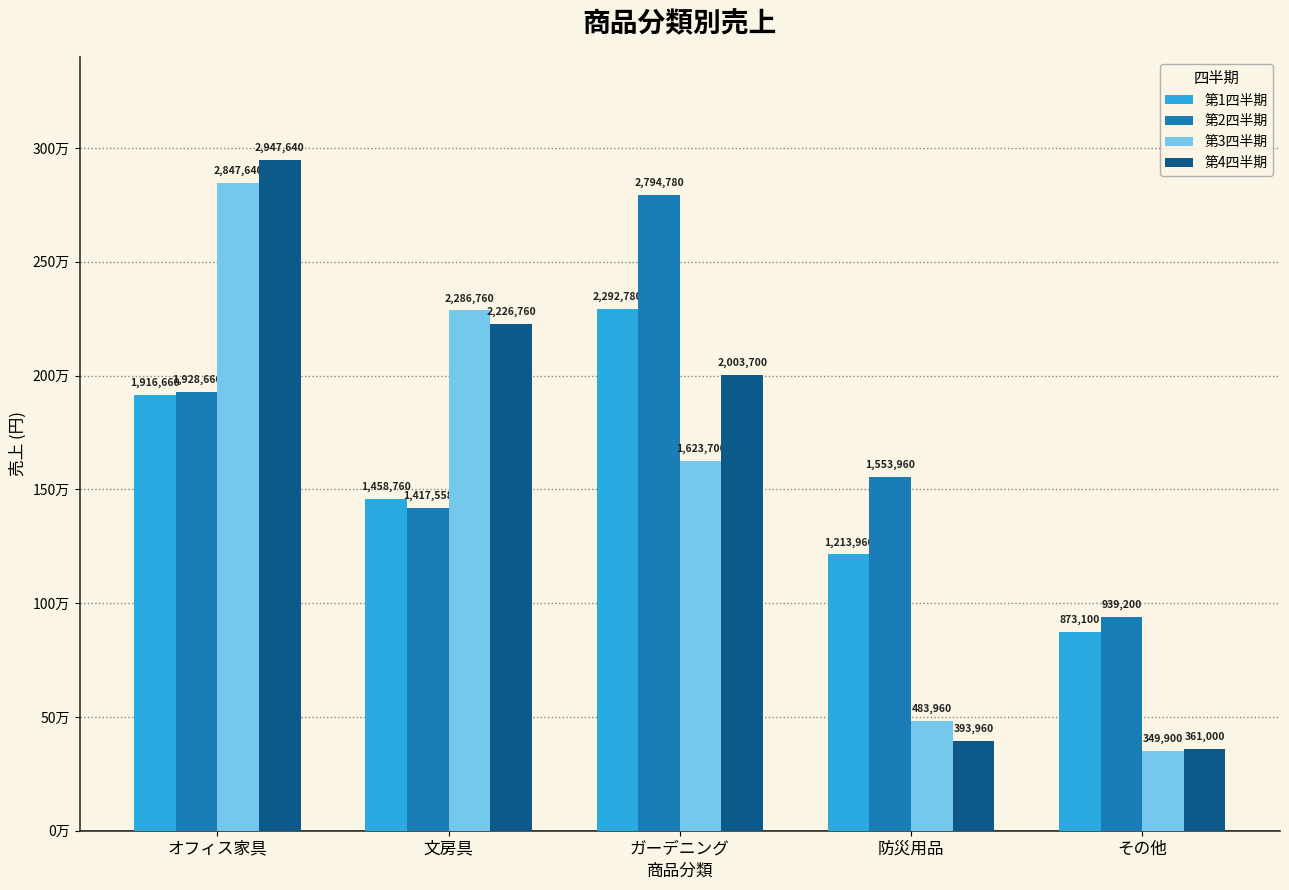

What are all the series names shown in the legend?

第1四半期, 第2四半期, 第3四半期, 第4四半期